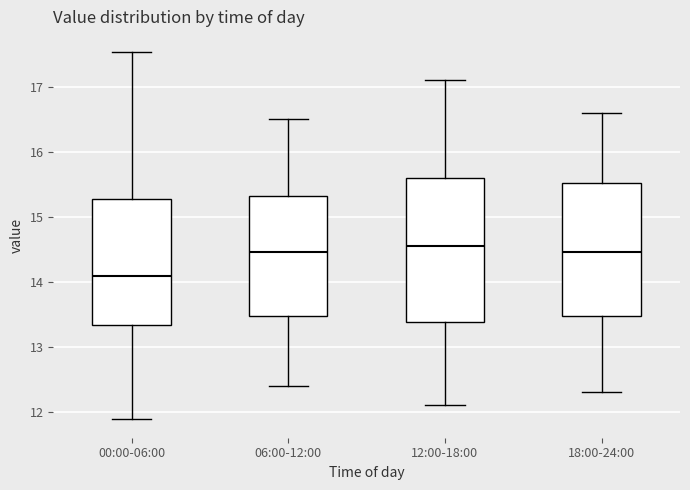

Reading left to right, read every box against the y-axis: the position of its median line, the range the box covers, and the ends of its whiskers. The values are not printed on the chart, so give them approximately, as read against the axis.

00:00-06:00: median 14.1, box 13.3 to 15.3, whiskers 11.9 to 17.5
06:00-12:00: median 14.5, box 13.5 to 15.3, whiskers 12.4 to 16.5
12:00-18:00: median 14.6, box 13.4 to 15.6, whiskers 12.1 to 17.1
18:00-24:00: median 14.5, box 13.5 to 15.5, whiskers 12.3 to 16.6